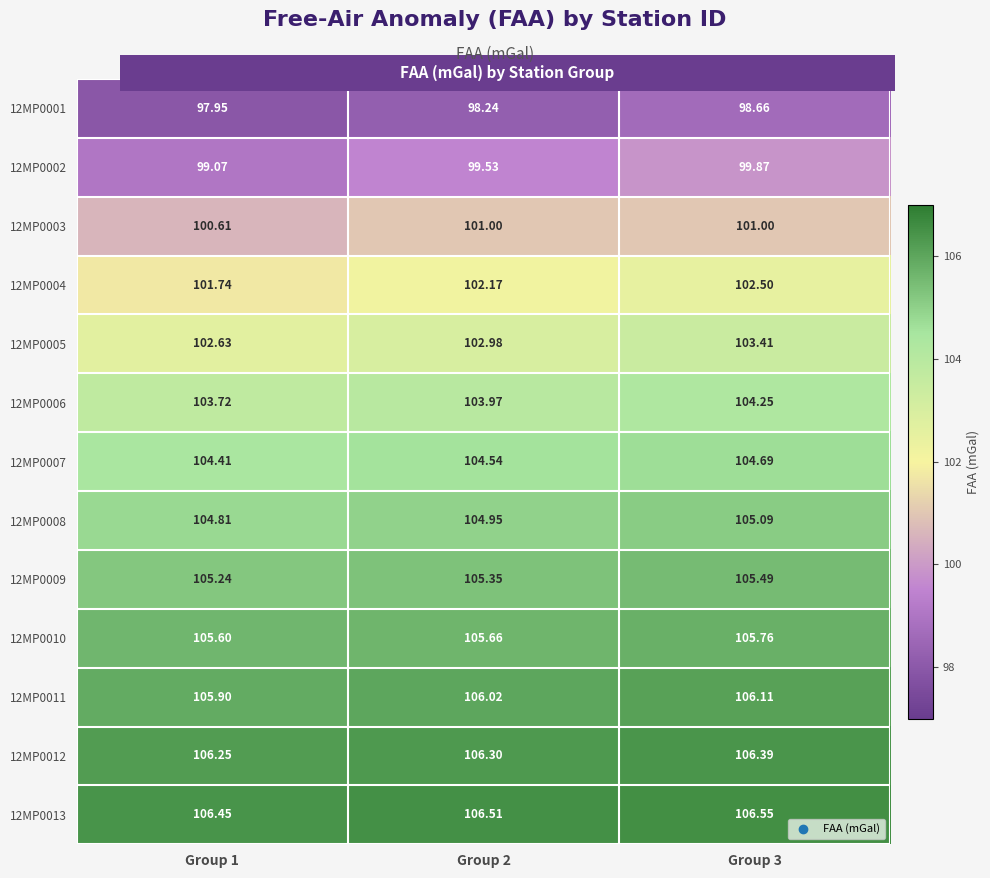

Is the value of 12MP0005 at Group 1 greater than the value of 12MP0009 at Group 1?

No